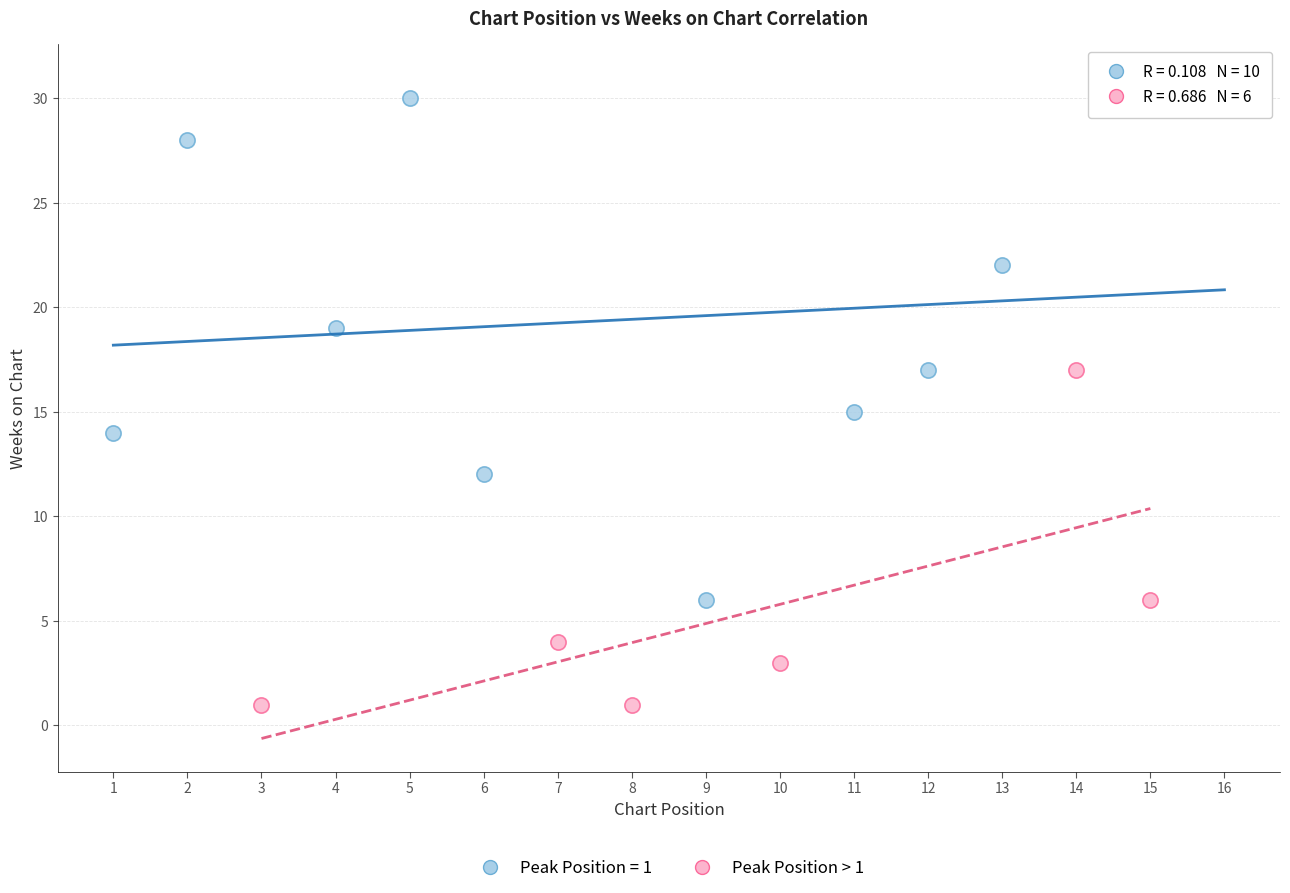

Which series has the largest Y range (max minus min)?

Peak Position = 1